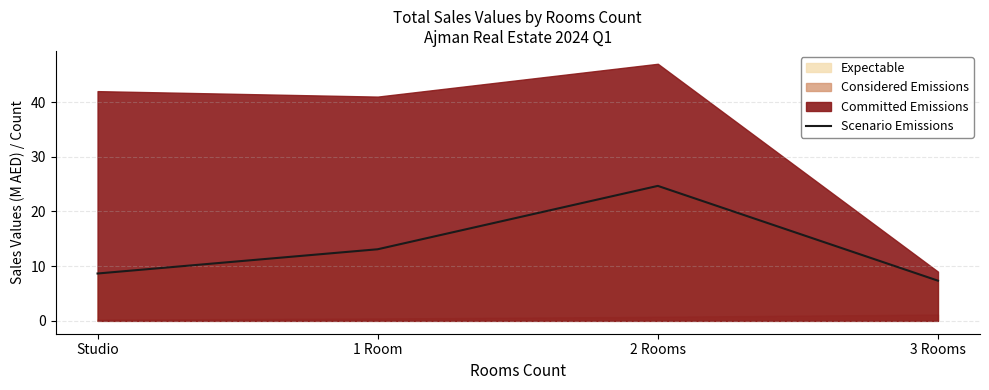

Reading left to right, transcribe all the data shown in this chart.

Studio=8.7	1 Room=13.1	2 Rooms=24.7	3 Rooms=7.3